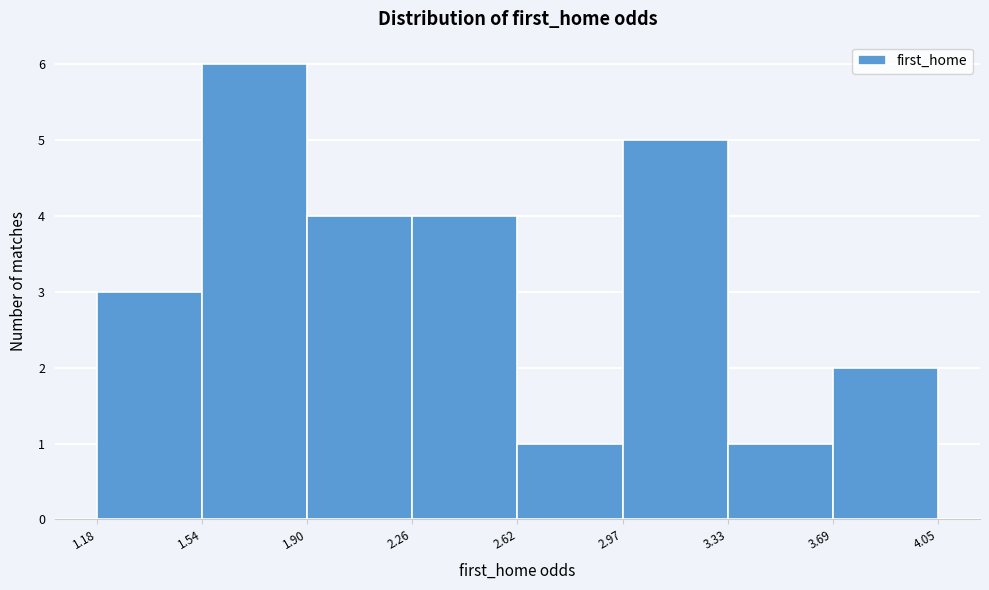

What is the height of the bar covering 1.90 to 2.26 on the x-axis? The values are not printed on the chart, so give them approximately, as read against the axis.

4